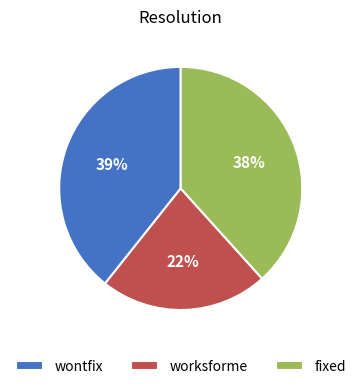

Count the number of slices in the pie.

3